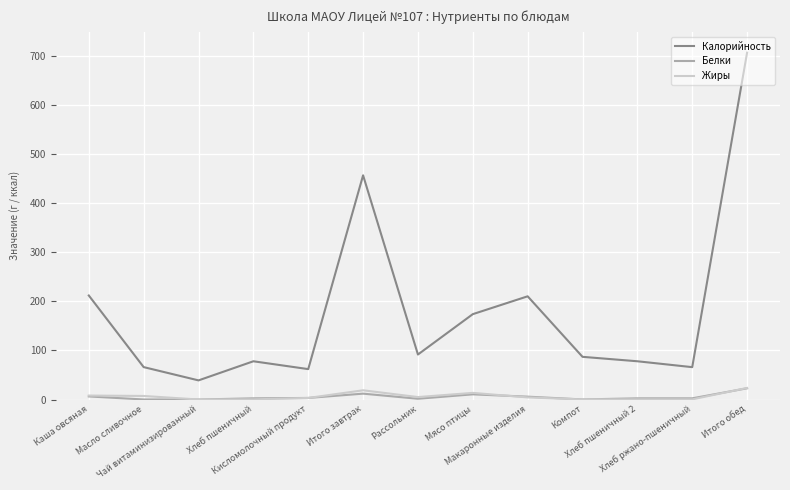

What is the spread (max minus min) of values at Хлеб пшеничный?

77.7